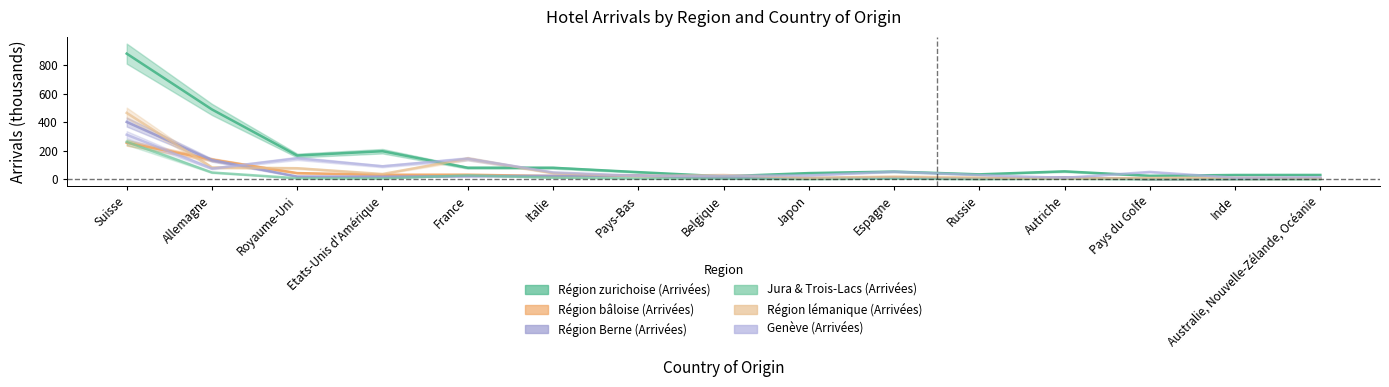

After their last crossing, which series has the higher values: Région lémanique (Arrivées) or Région Berne (Arrivées)?

Région lémanique (Arrivées)